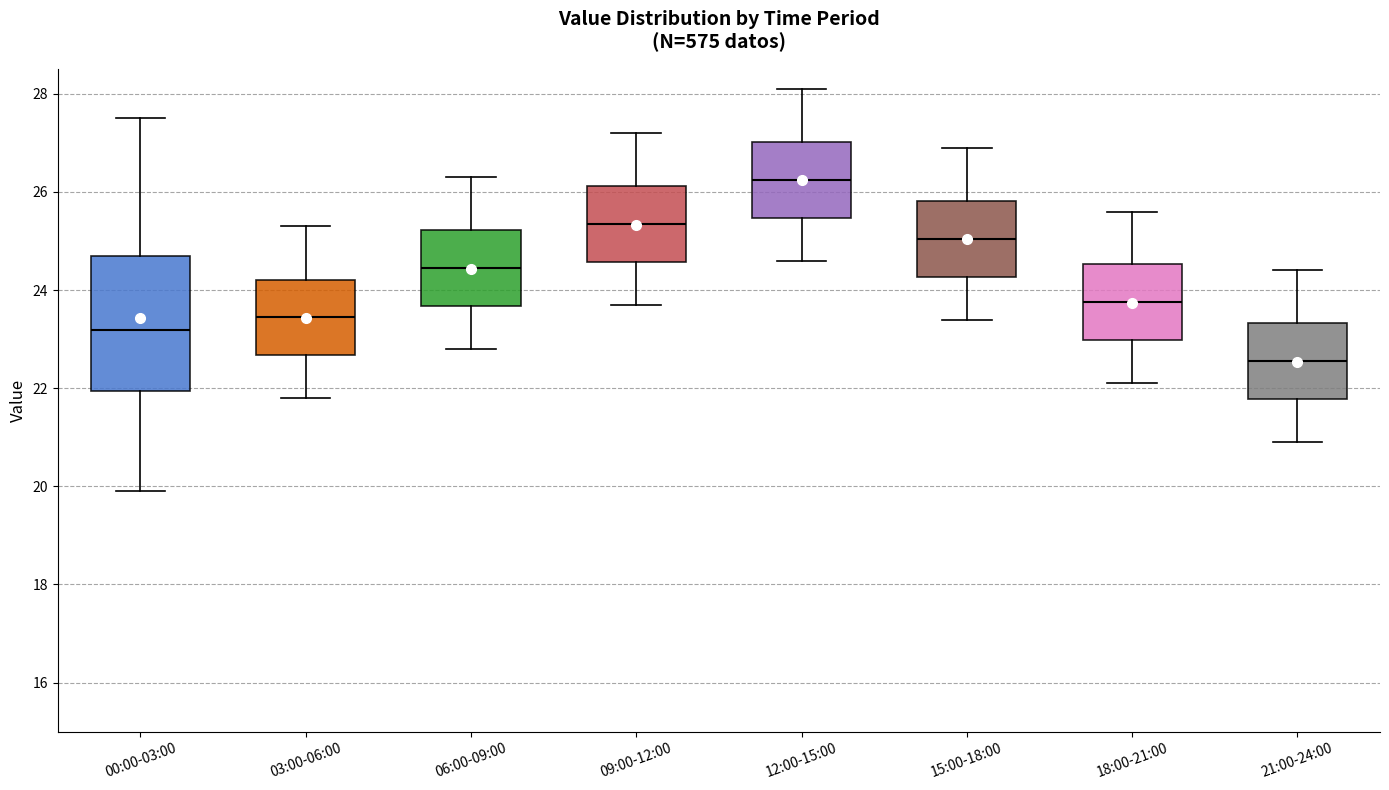

Reading left to right, transcribe this box plot: for each box, give where its median line is, the range the box spans, and where its two whiskers end, as read against the y-axis. The values are not printed on the chart, so give them approximately, as read against the axis.

00:00-03:00: median 23.2, box 22.0 to 24.8, whiskers 20.0 to 27.6
03:00-06:00: median 23.4, box 22.6 to 24.2, whiskers 21.8 to 25.4
06:00-09:00: median 24.4, box 23.6 to 25.2, whiskers 22.8 to 26.4
09:00-12:00: median 25.4, box 24.6 to 26.2, whiskers 23.8 to 27.2
12:00-15:00: median 26.2, box 25.4 to 27.0, whiskers 24.6 to 28.2
15:00-18:00: median 25.0, box 24.2 to 25.8, whiskers 23.4 to 27.0
18:00-21:00: median 23.8, box 23.0 to 24.6, whiskers 22.2 to 25.6
21:00-24:00: median 22.6, box 21.8 to 23.4, whiskers 21.0 to 24.4